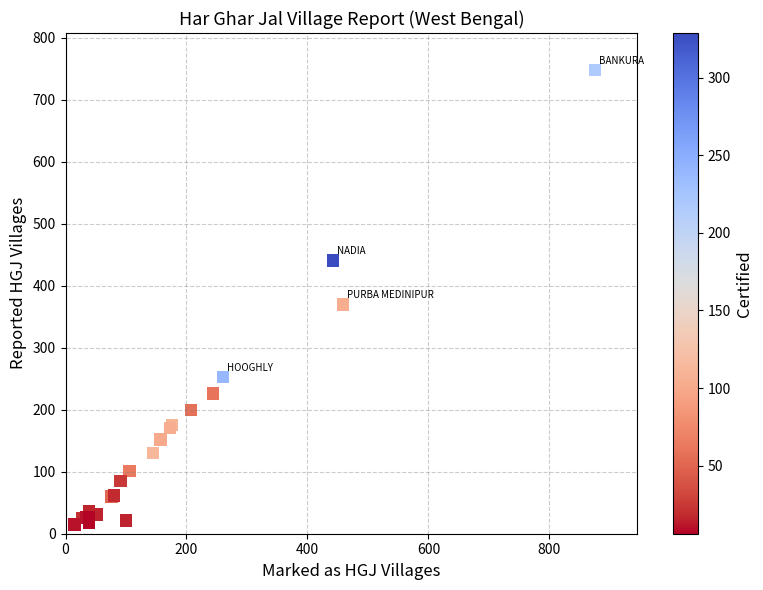

What Y value in the scatter plot is closest to 381?

370